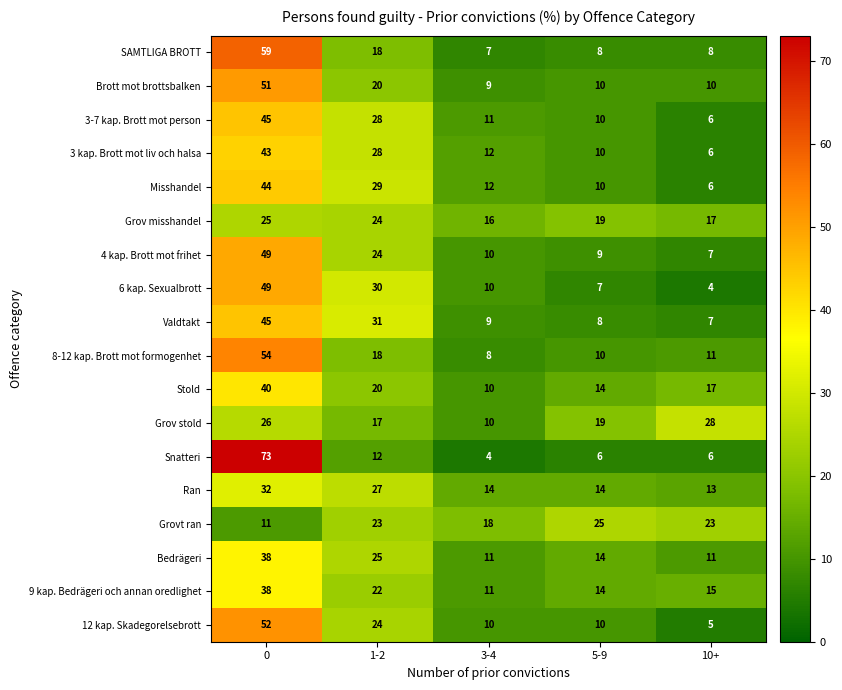

What is the total value across all series at 1-2?

420